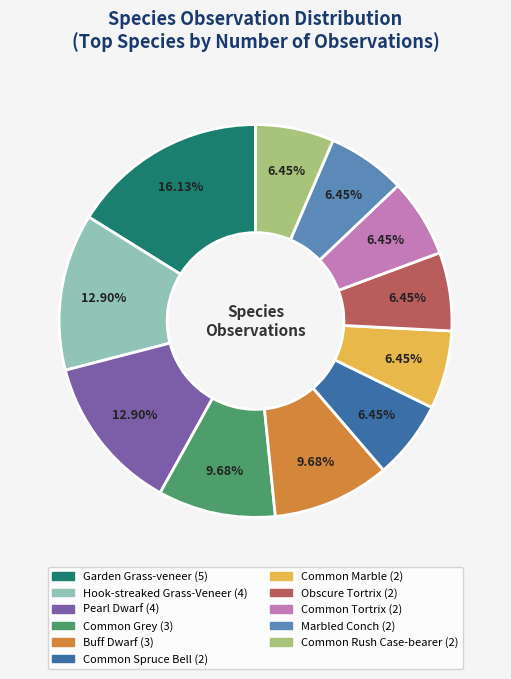

Does Common Grey account for over 50% of the chart?

No